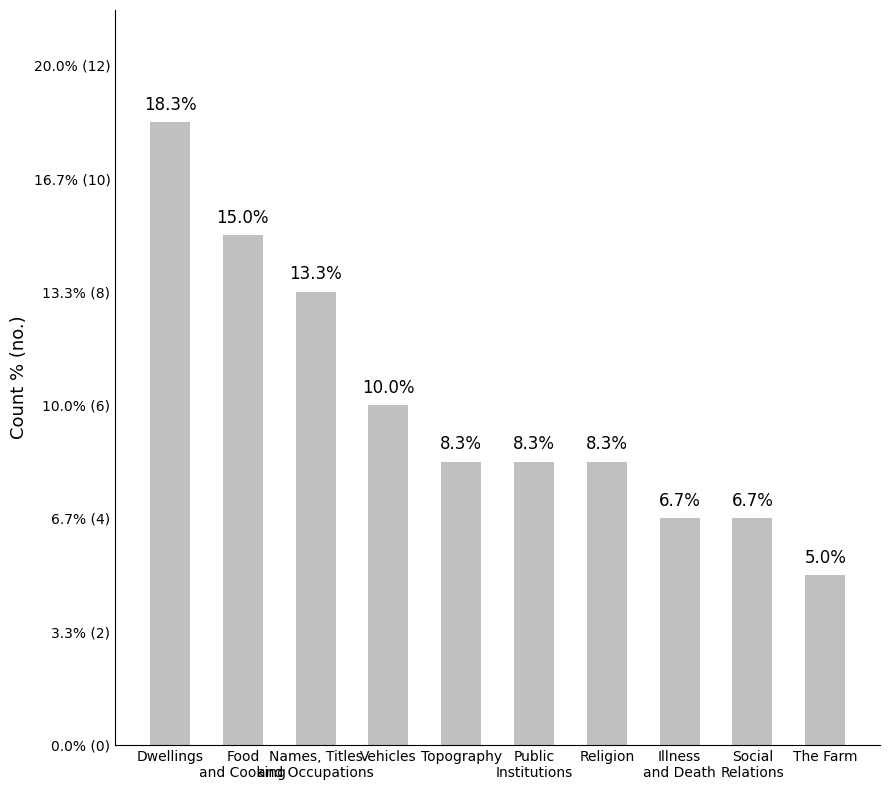

The chart shows a value of 5 at Food
and Cooking. True or false?

False